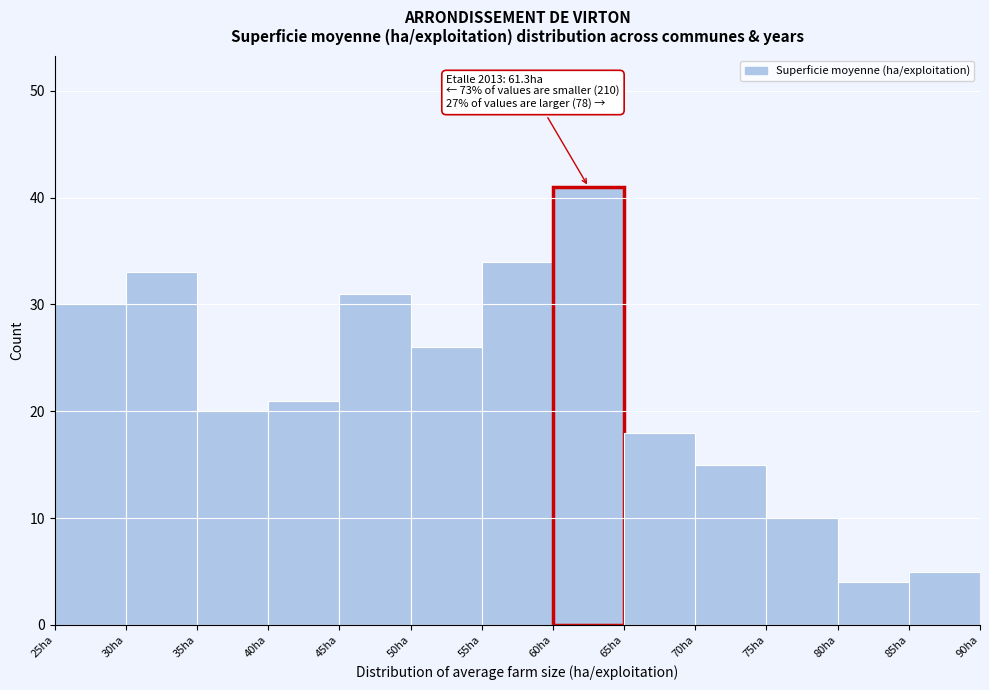

Over which range of the x-axis is the bar tallest?

60 to 65